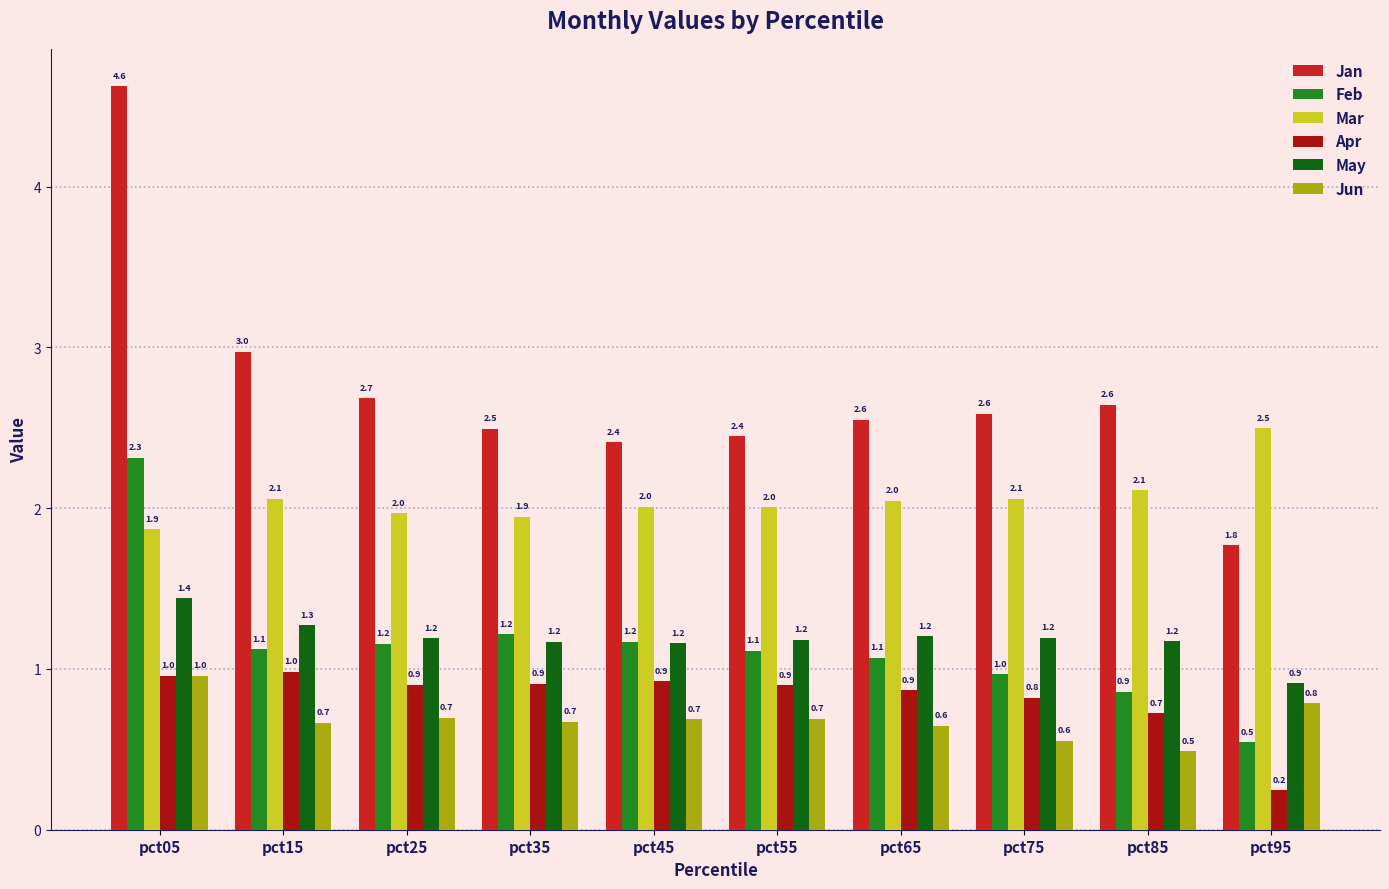

The Jan series shows 2.5 at pct35. True or false?

True